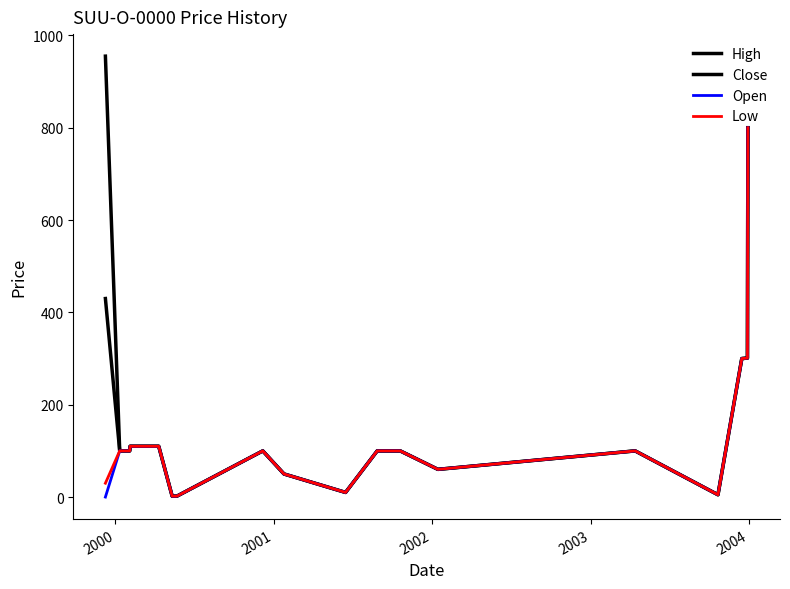

True or false: Low and High cross at least once.

False